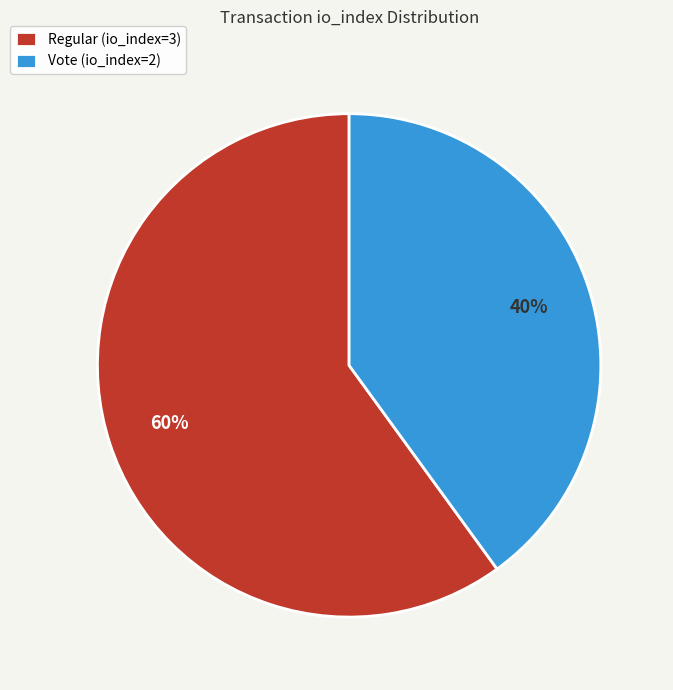

Count the number of slices in the pie.

2